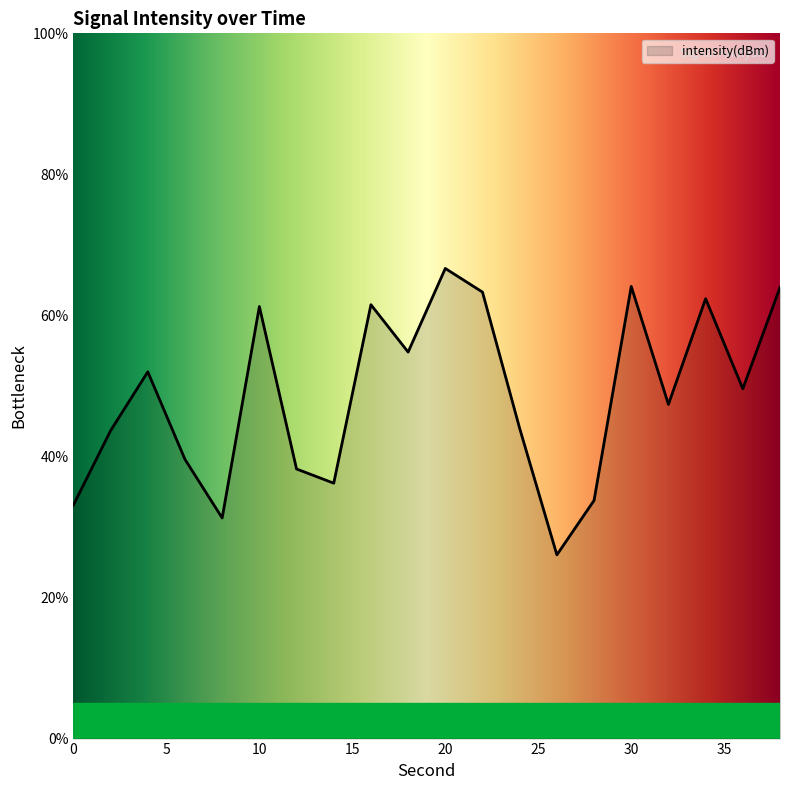

What is the difference between the maximum and minimum values?

40.6